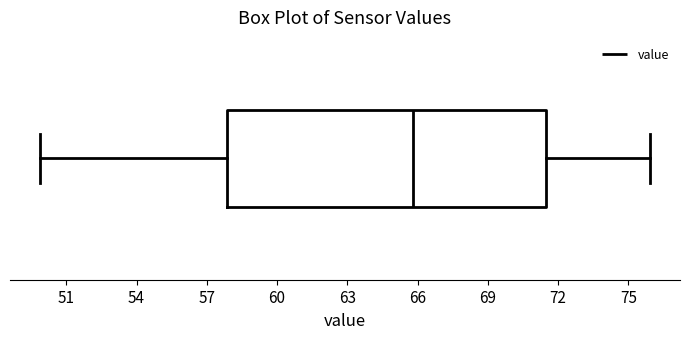

Read this box plot against the x-axis: the position of the median line, the range covered by the box, and the ends of both whiskers. The values are not printed on the chart, so give them approximately, as read against the axis.

median 66.0, box 58.0 to 71.5, whiskers 50.0 to 76.0